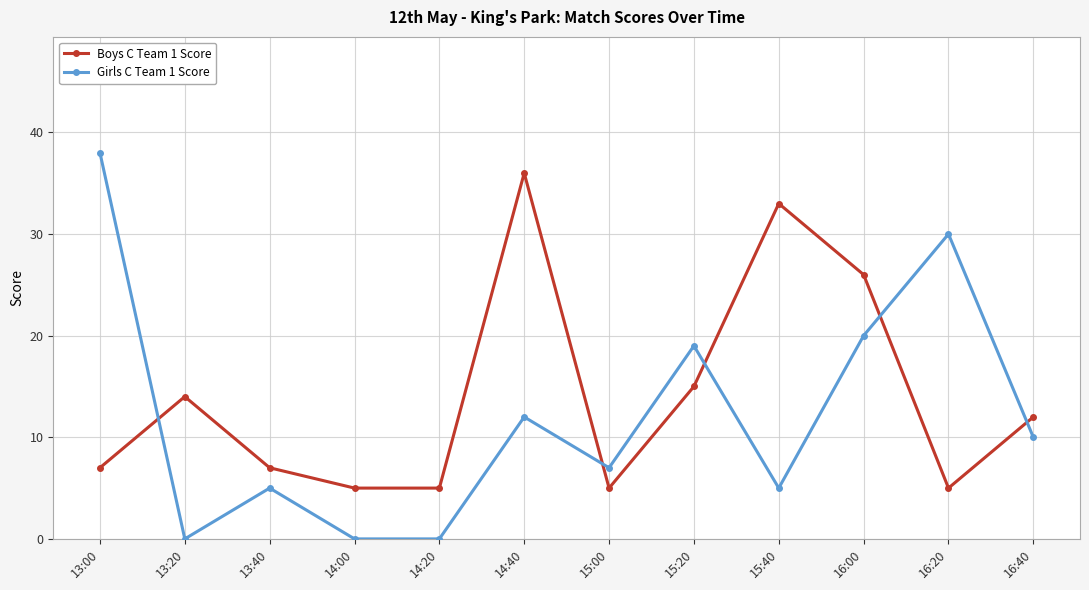

Is the value of Boys C Team 1 Score at 16:00 greater than the value of Girls C Team 1 Score at 16:00?

Yes